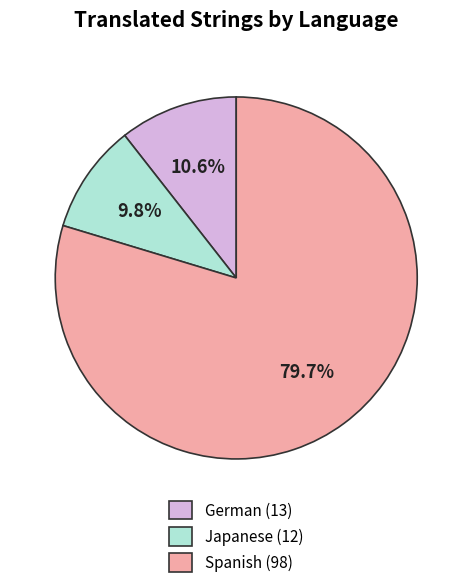

To the nearest percent, what is the combined percentage of German and Spanish?

90%